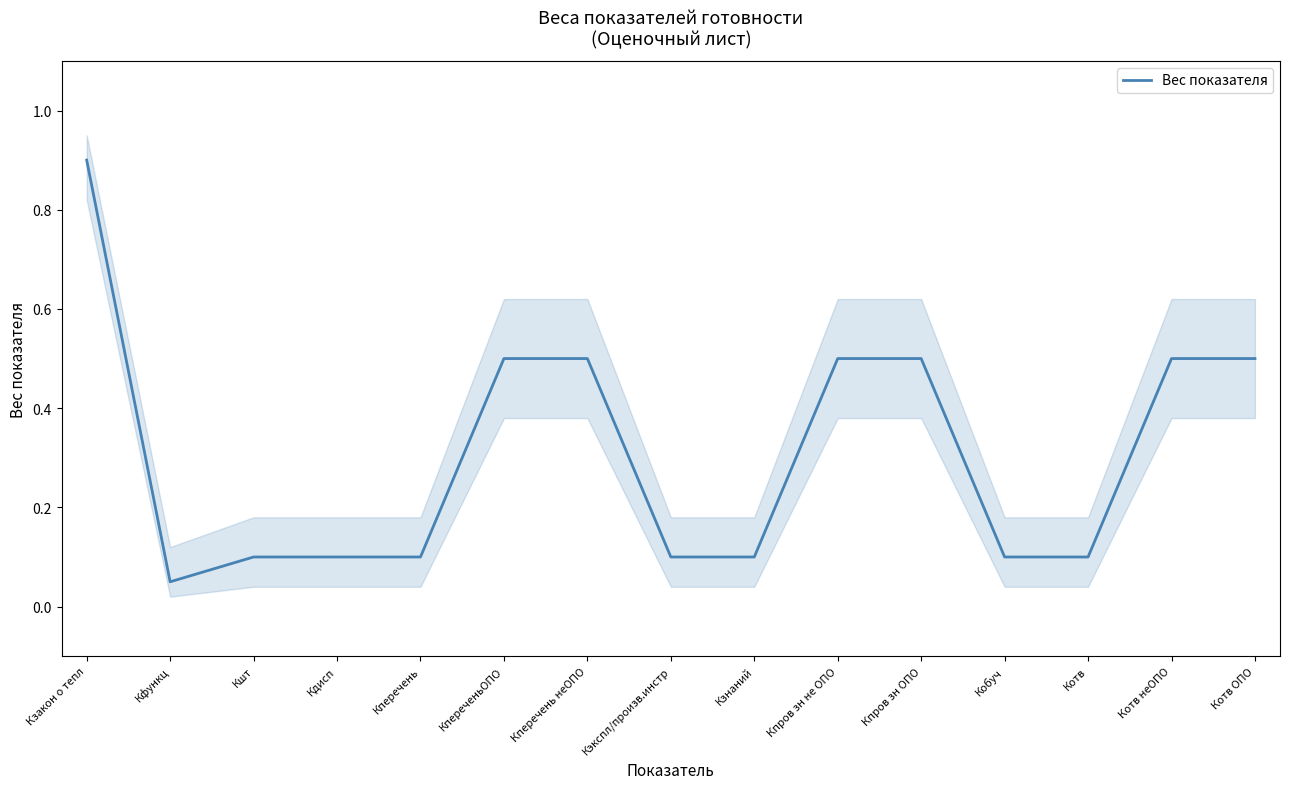

List the labels in order of value, largest first.

Кзакон о тепл, КпереченьОПО, Кперечень неОПО, Кпров зн не ОПО, Кпров зн ОПО, Котв неОПО, Котв ОПО, Кшт, Кдисп, Кперечень, Кэкспл/произв.инстр, Кзнаний, Кобуч, Котв, Кфункц